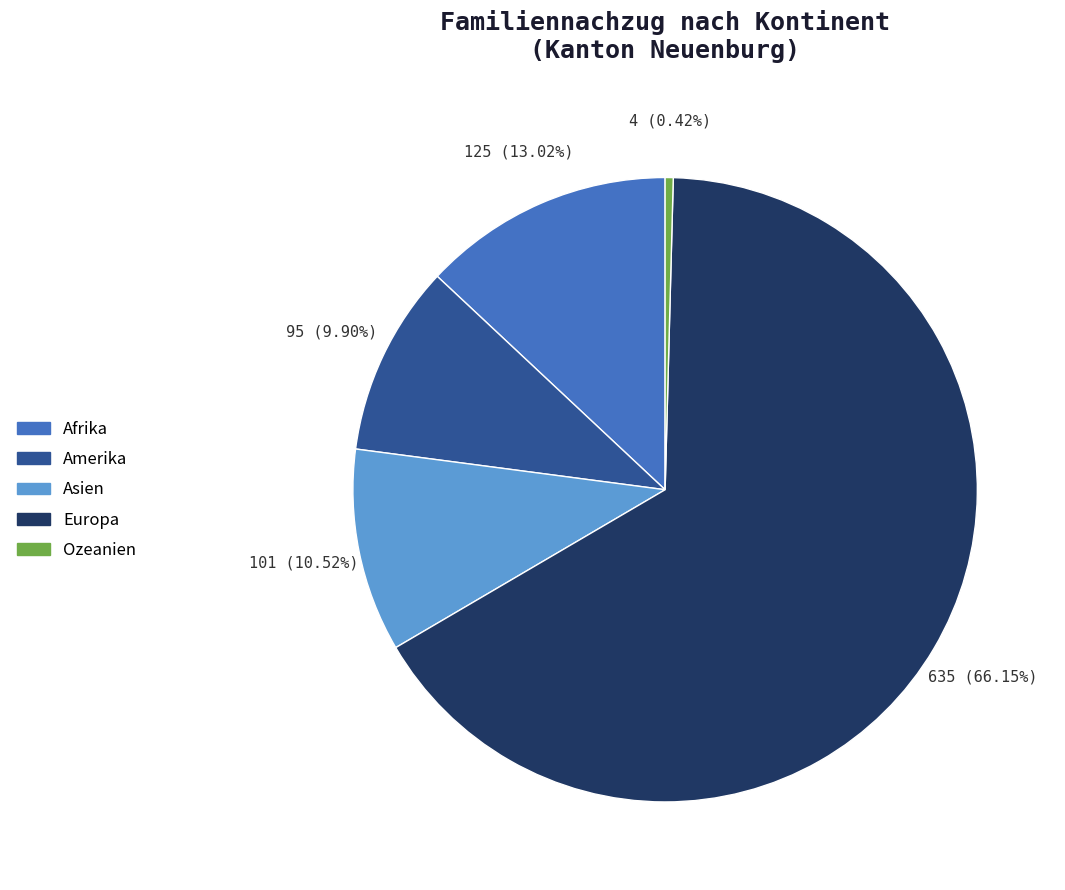

Between Europa and Ozeanien, which is larger?

Europa